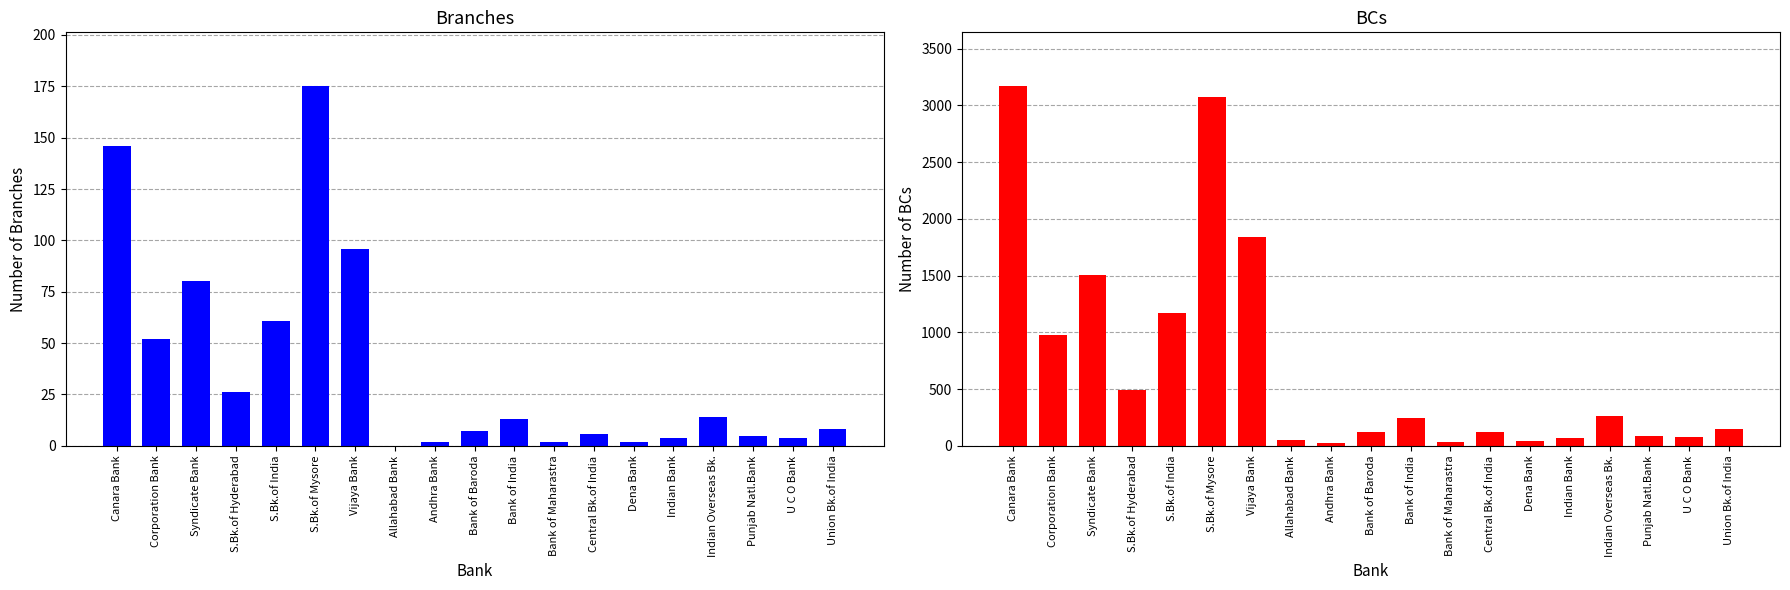

Reading left to right, extract all data points from this chart.

Branches: Canara Bank=146	Corporation Bank=52	Syndicate Bank=80	S.Bk.of Hyderabad=26	S.Bk.of India=61	S.Bk.of Mysore=175	Vijaya Bank=96	Allahabad Bank=0	Andhra Bank=2	Bank of Baroda=7	Bank of India=13	Bank of Maharastra=2	Central Bk.of India=6	Dena Bank=2	Indian Bank=4	Indian Overseas Bk.=14	Punjab Natl.Bank=5	U C O Bank=4	Union Bk.of India=8
BCs: Canara Bank=3169	Corporation Bank=981	Syndicate Bank=1502	S.Bk.of Hyderabad=488	S.Bk.of India=1168	S.Bk.of Mysore=3073	Vijaya Bank=1843	Allahabad Bank=51	Andhra Bank=27	Bank of Baroda=119	Bank of India=247	Bank of Maharastra=31	Central Bk.of India=118	Dena Bank=40	Indian Bank=71	Indian Overseas Bk.=261	Punjab Natl.Bank=88	U C O Bank=77	Union Bk.of India=151